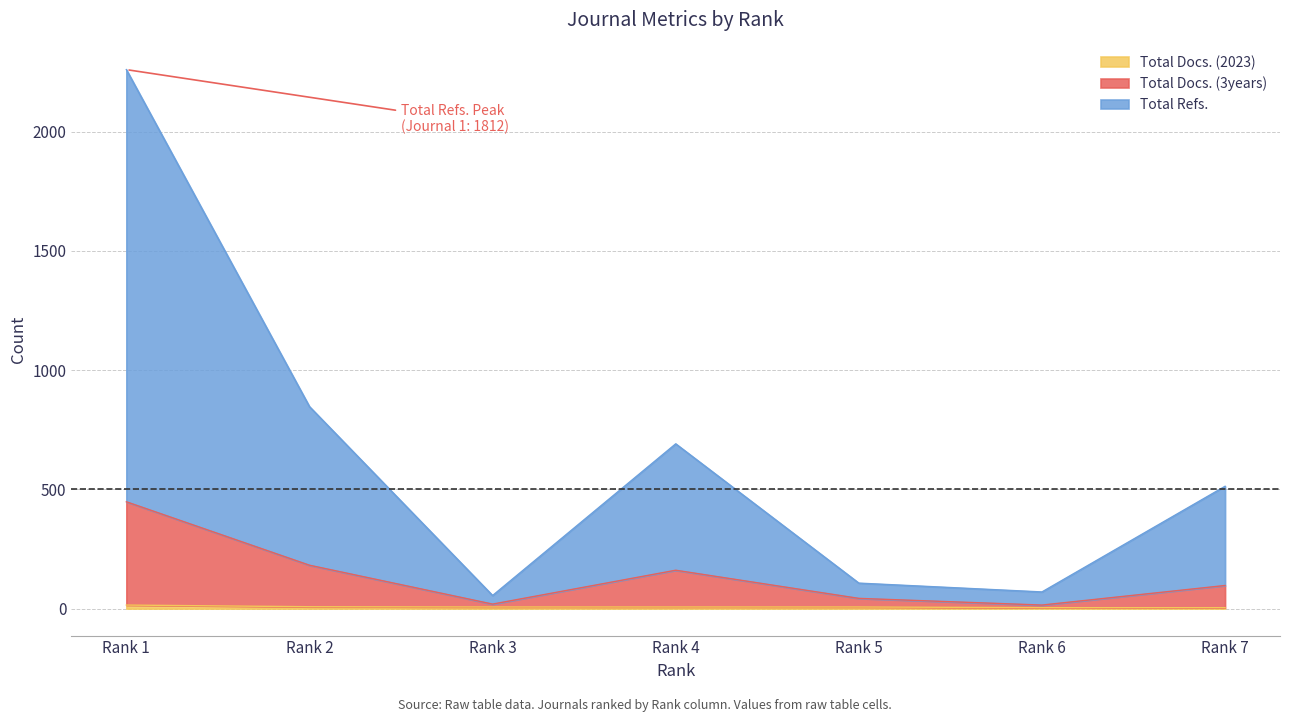

What is the value of the Total Docs. (3years) point at the 6th from the left?

15